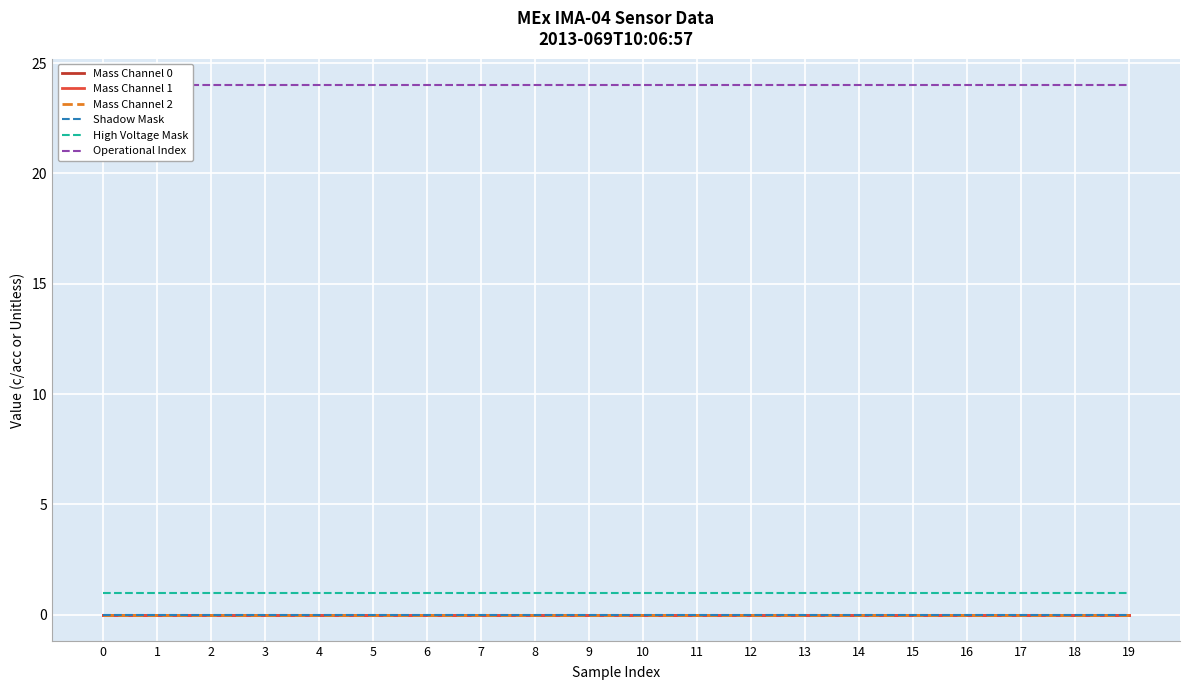

At how many categories does at least one series exceed 21?

20